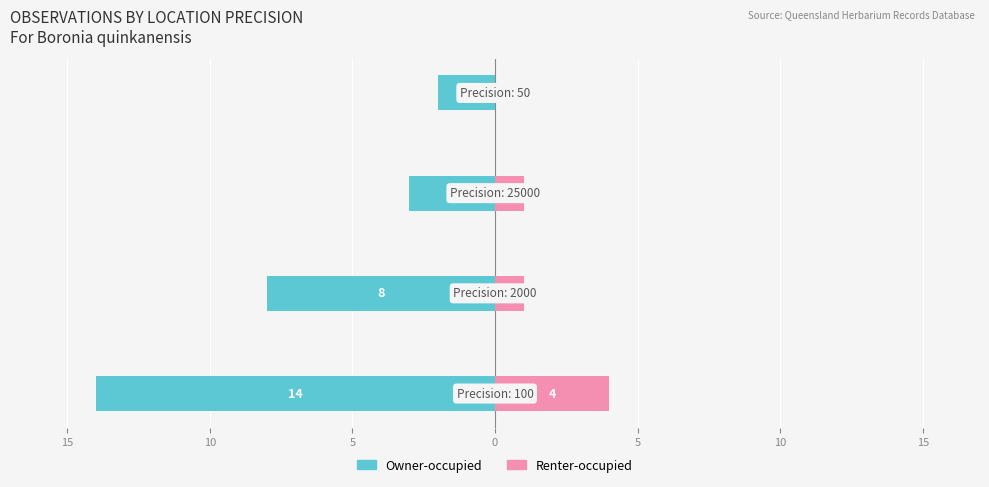

At how many categories does at least one series exceed -5?

4